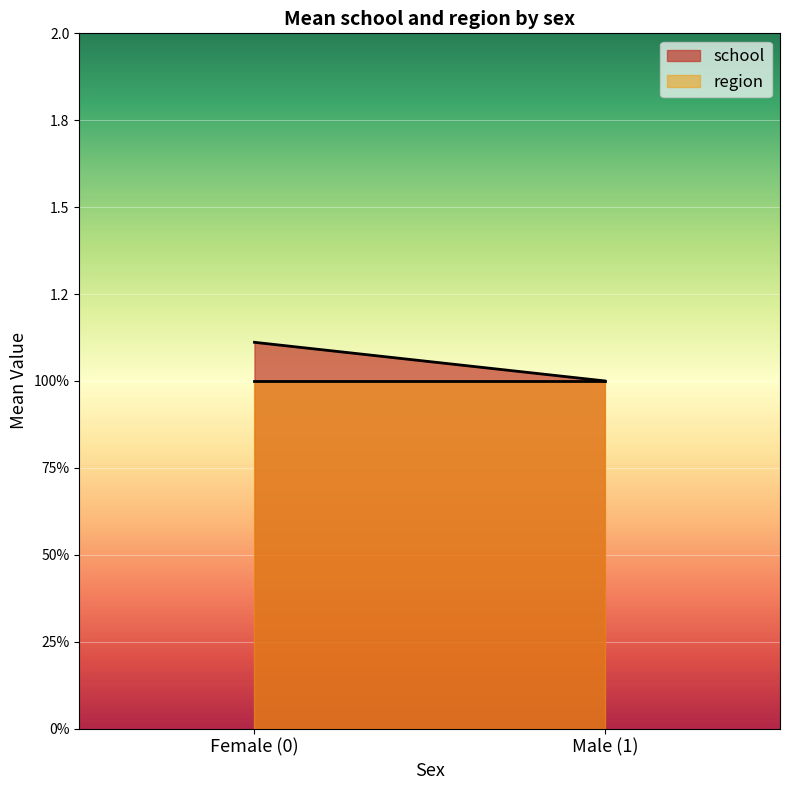

The value of school at 30 is 1. True or false?

False